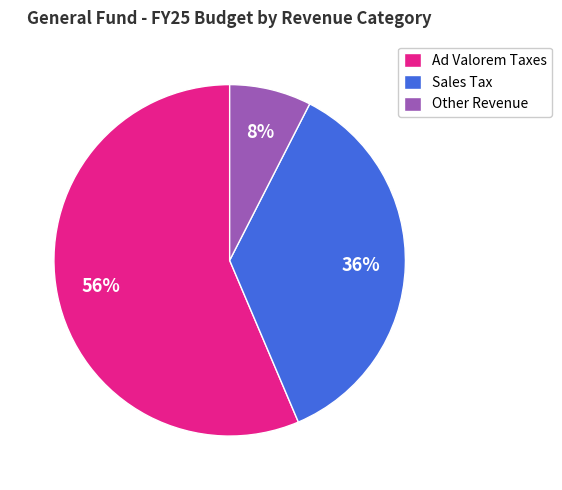

To the nearest percent, what is the average slice percentage?

33%